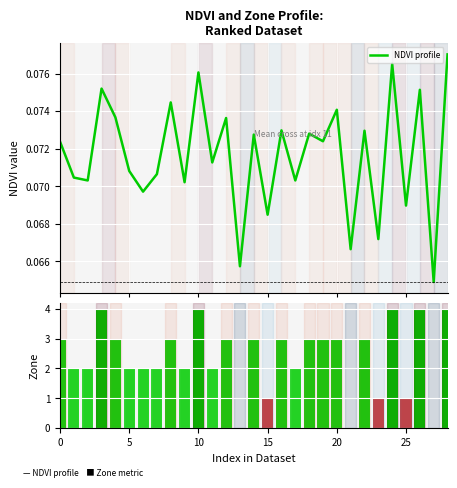

Where is NDVI profile nearest to the value 0?

27